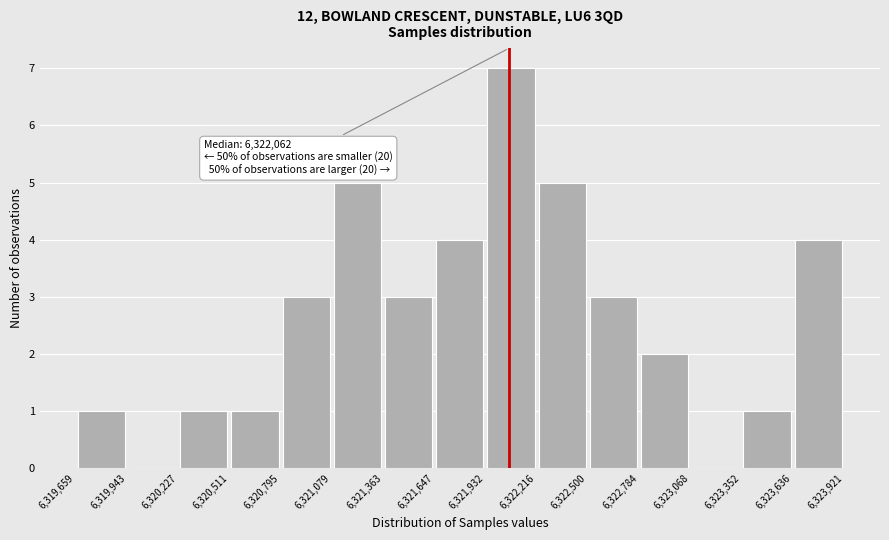

Which range on the x-axis has the tallest bar?

6,321,932 to 6,322,216